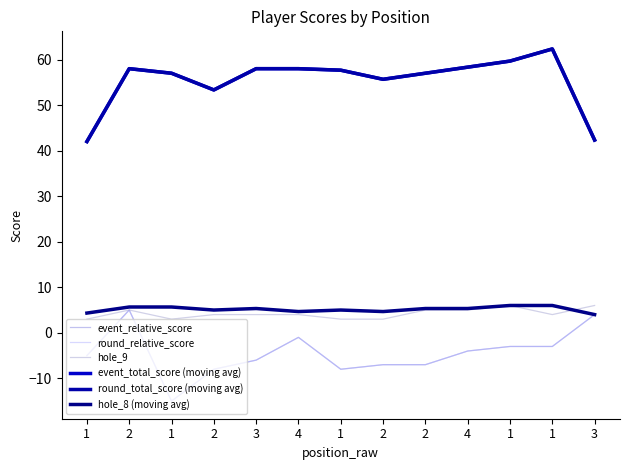

Which series has the largest range (max minus min)?

event_total_score (moving avg)